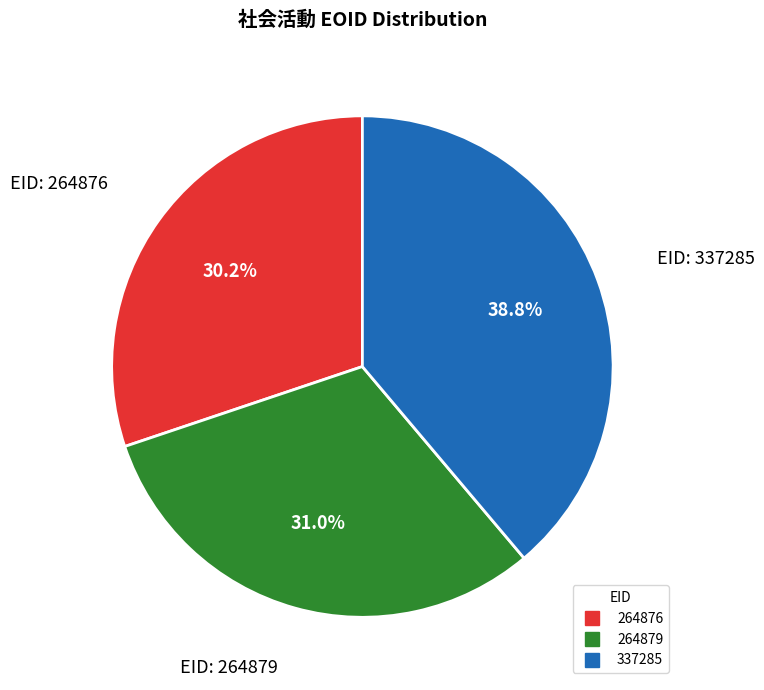

Is there any slice that represents more than half of the pie?

No